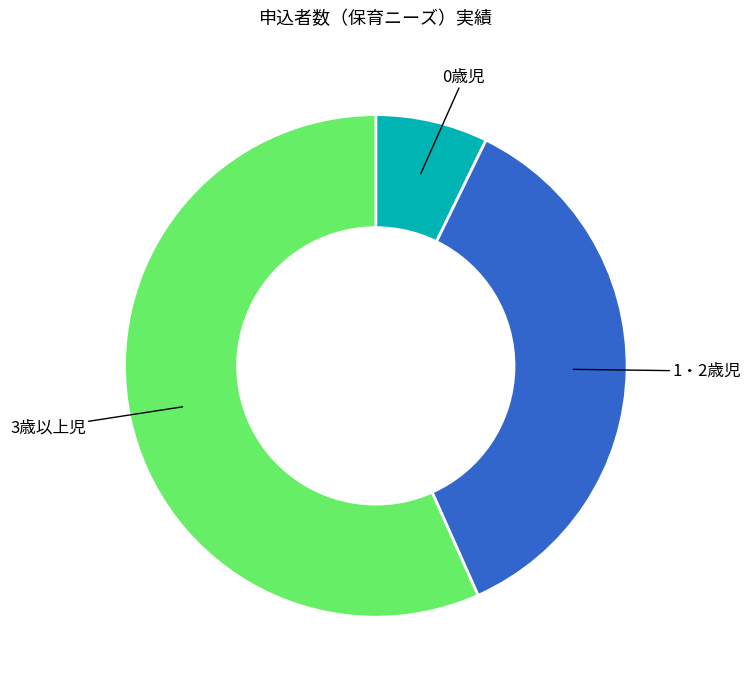

Do 1・2歳児 and 3歳以上児 together represent more than half of the pie?

Yes